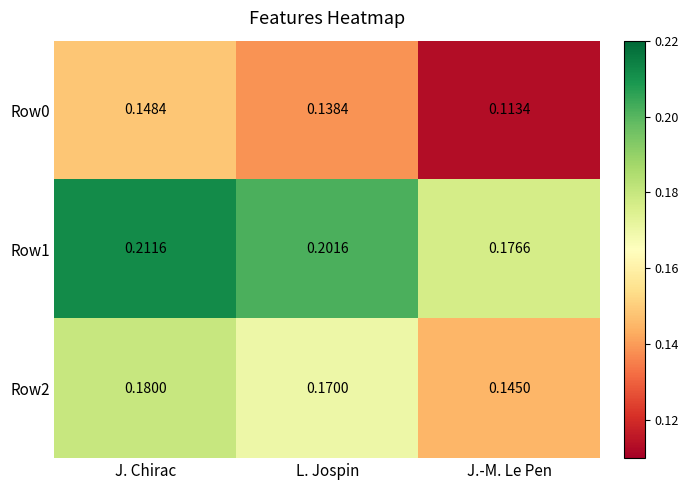

Rank the series by their maximum value, from highest to lowest.

Row1, Row2, Row0